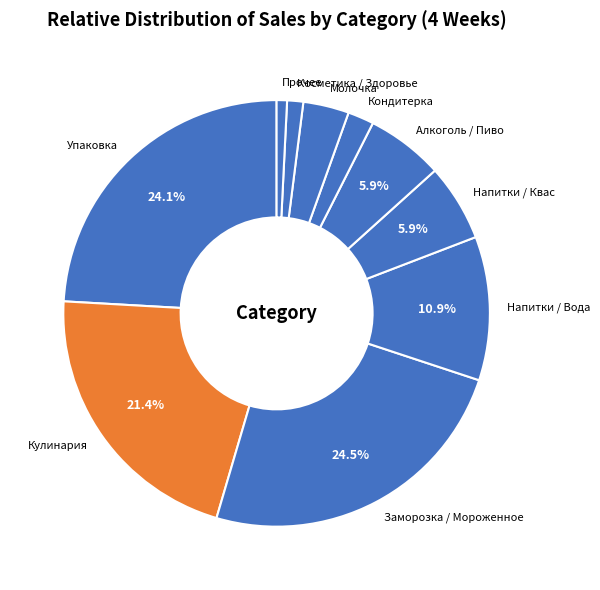

Does any single category account for the majority?

No